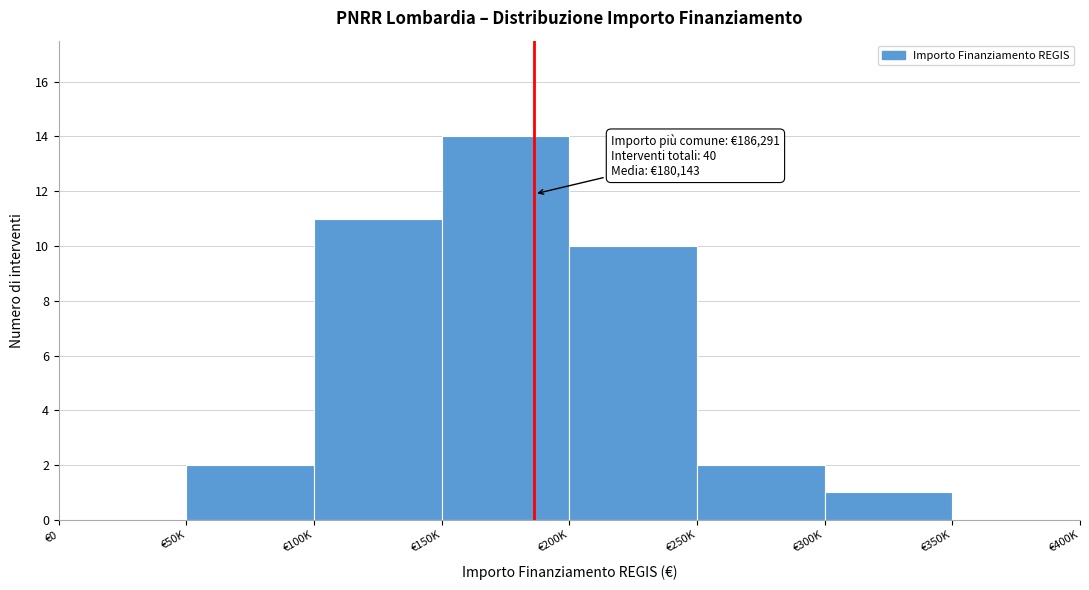

Reading left to right, extract all data points from this chart.

€0=0	€50K=2	€100K=11	€150K=14	€200K=10	€250K=2	€300K=1	€350K=0